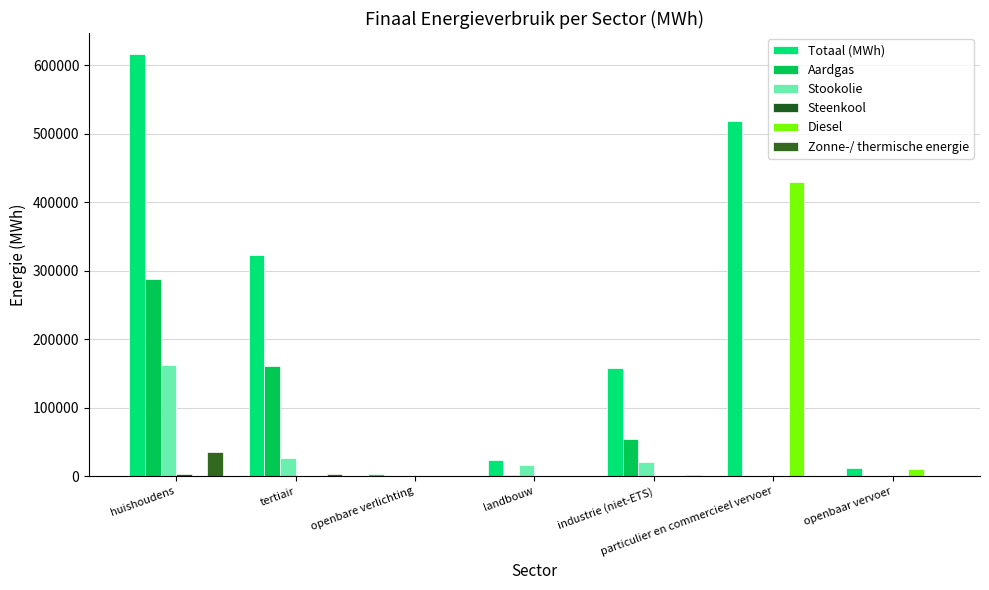

Count the number of data series in this chart.

6